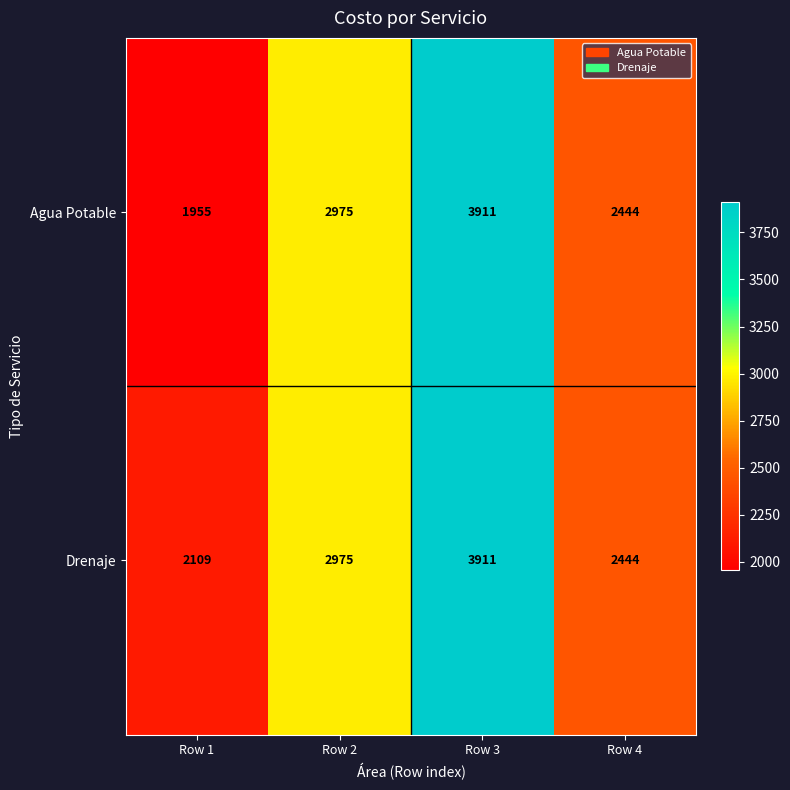

How many data points does each series have?

4